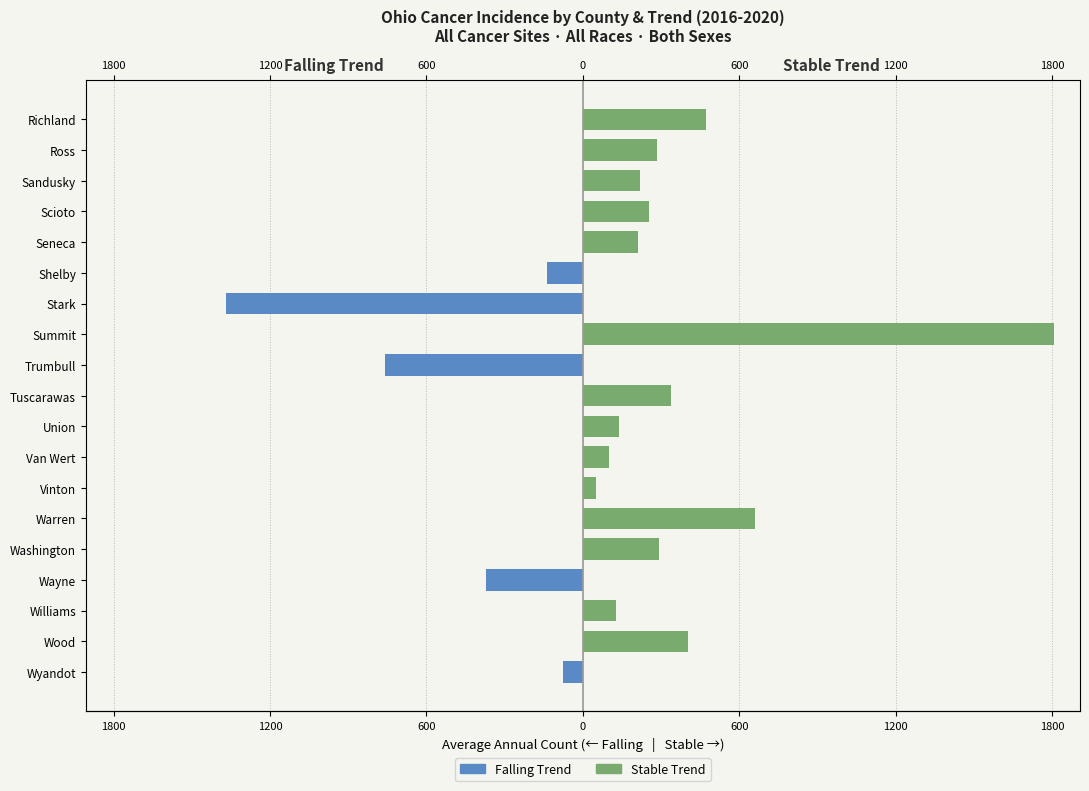

Count the number of categories in the chart.

19